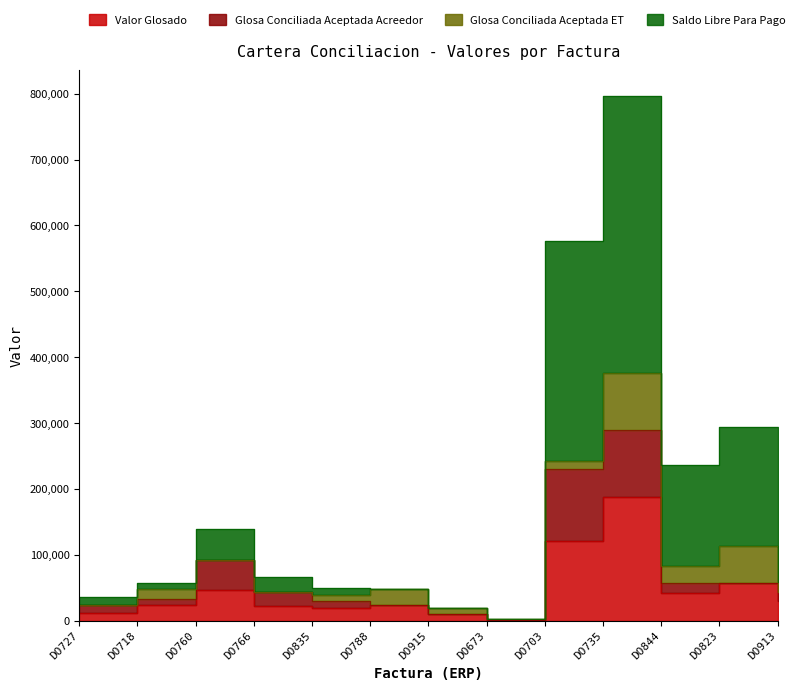

How many interior local valleys does the Saldo Libre Para Pago series have?

2